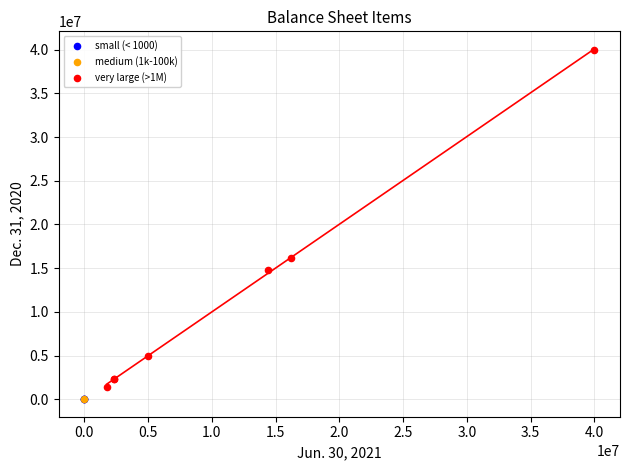

Which series reaches the maximum Y coordinate?

very large (>1M)